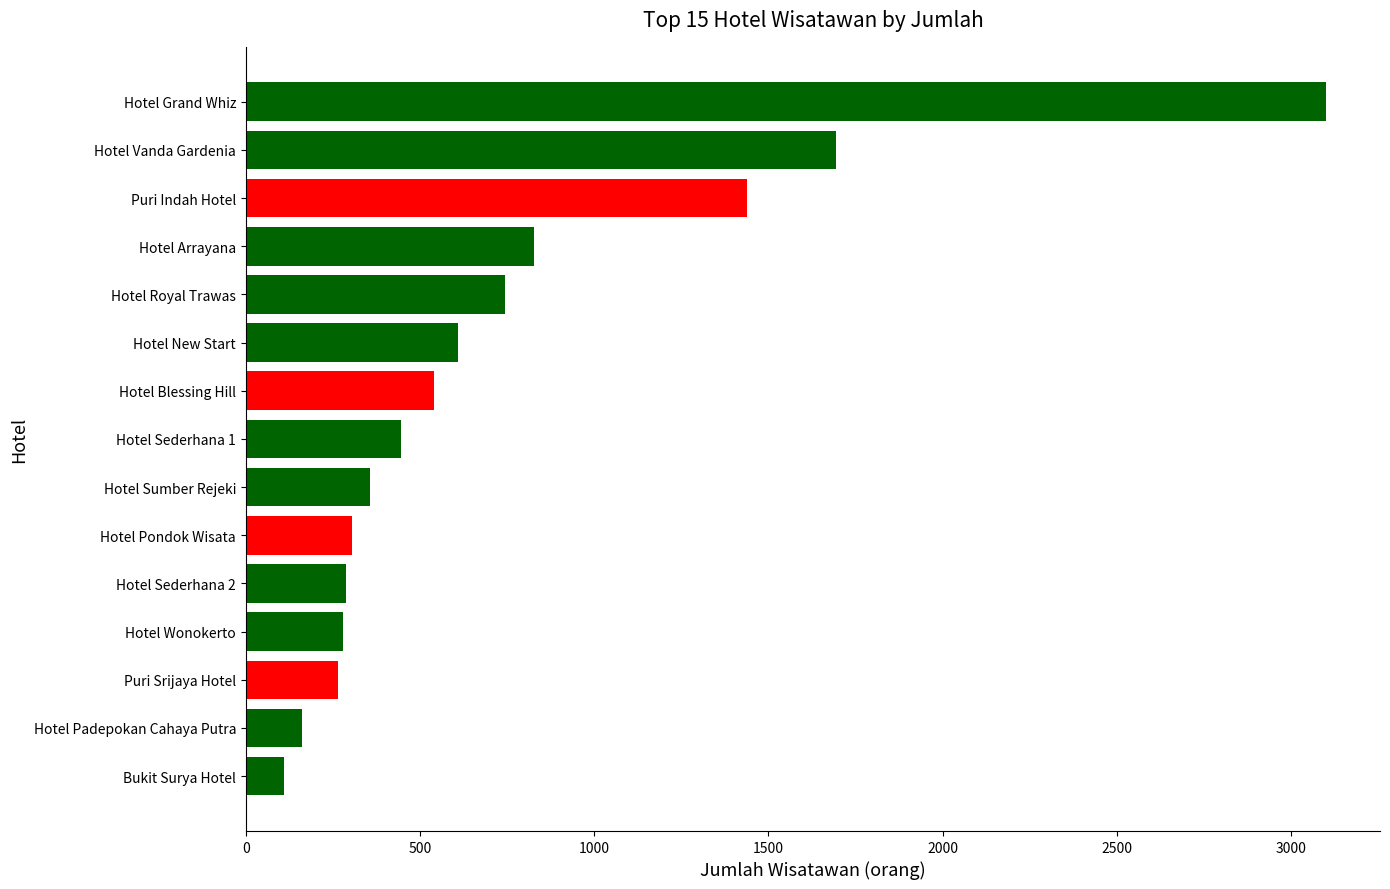

What is the greatest value displayed?

3100